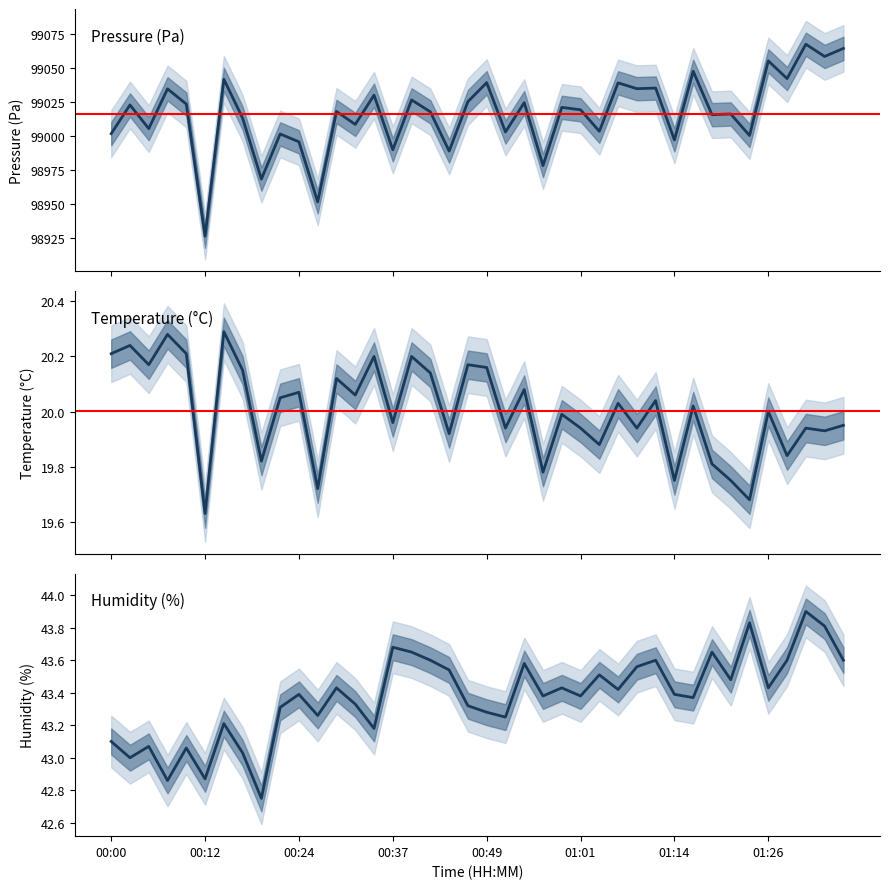

True or false: humidity and temperature cross at least once.

False